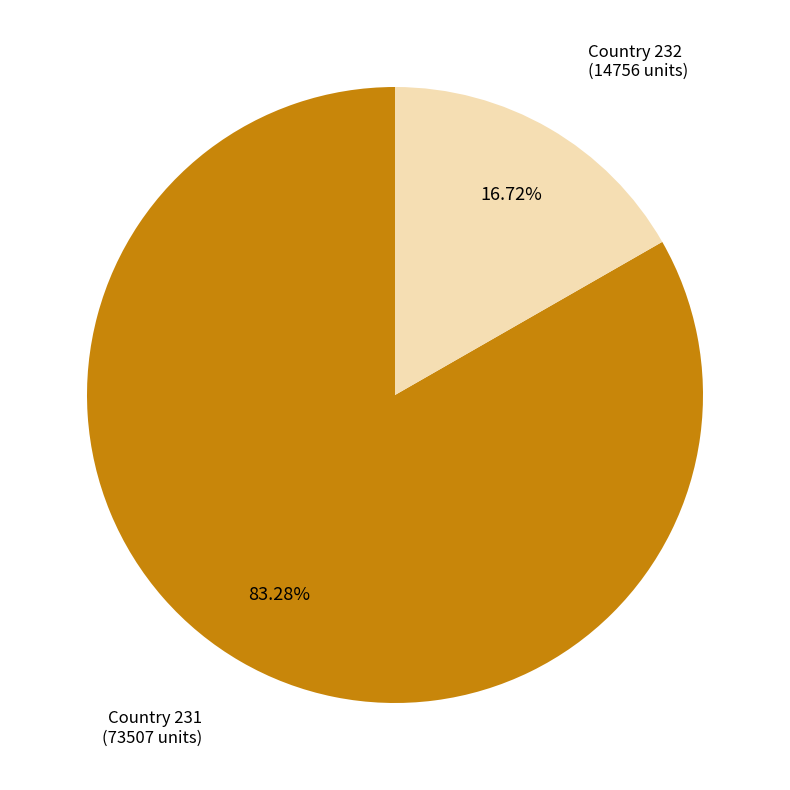

Does any single category account for the majority?

Yes